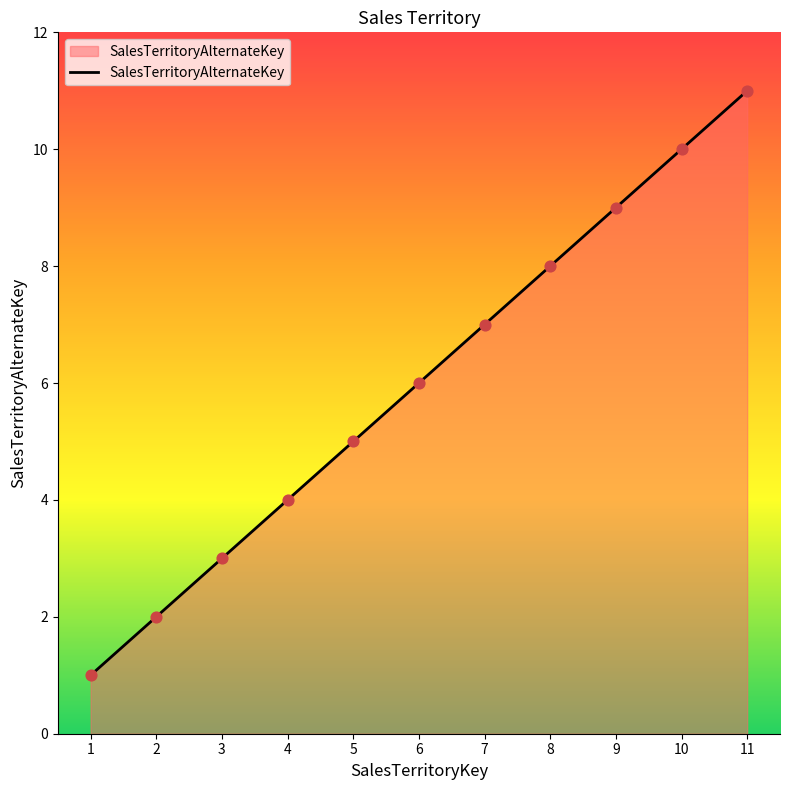

What is the change in value from 3 to 10?

+7